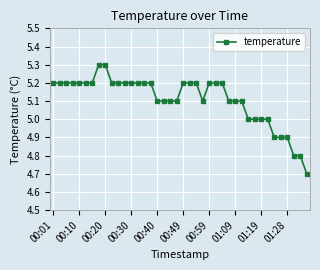

What is the maximum value shown in the chart?

5.3